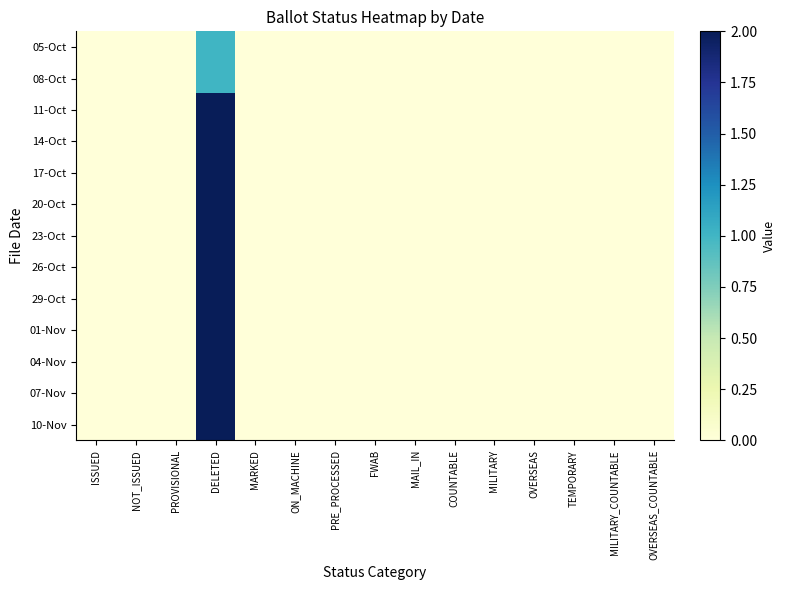

Reading left to right, extract all data points from this chart.

05-Oct: ISSUED=0	NOT_ISSUED=0	PROVISIONAL=0	DELETED=1	MARKED=0	ON_MACHINE=0	PRE_PROCESSED=0	FWAB=0	MAIL_IN=0	COUNTABLE=0	MILITARY=0	OVERSEAS=0	TEMPORARY=0	MILITARY_COUNTABLE=0	OVERSEAS_COUNTABLE=0
08-Oct: ISSUED=0	NOT_ISSUED=0	PROVISIONAL=0	DELETED=1	MARKED=0	ON_MACHINE=0	PRE_PROCESSED=0	FWAB=0	MAIL_IN=0	COUNTABLE=0	MILITARY=0	OVERSEAS=0	TEMPORARY=0	MILITARY_COUNTABLE=0	OVERSEAS_COUNTABLE=0
11-Oct: ISSUED=0	NOT_ISSUED=0	PROVISIONAL=0	DELETED=2	MARKED=0	ON_MACHINE=0	PRE_PROCESSED=0	FWAB=0	MAIL_IN=0	COUNTABLE=0	MILITARY=0	OVERSEAS=0	TEMPORARY=0	MILITARY_COUNTABLE=0	OVERSEAS_COUNTABLE=0
14-Oct: ISSUED=0	NOT_ISSUED=0	PROVISIONAL=0	DELETED=2	MARKED=0	ON_MACHINE=0	PRE_PROCESSED=0	FWAB=0	MAIL_IN=0	COUNTABLE=0	MILITARY=0	OVERSEAS=0	TEMPORARY=0	MILITARY_COUNTABLE=0	OVERSEAS_COUNTABLE=0
17-Oct: ISSUED=0	NOT_ISSUED=0	PROVISIONAL=0	DELETED=2	MARKED=0	ON_MACHINE=0	PRE_PROCESSED=0	FWAB=0	MAIL_IN=0	COUNTABLE=0	MILITARY=0	OVERSEAS=0	TEMPORARY=0	MILITARY_COUNTABLE=0	OVERSEAS_COUNTABLE=0
20-Oct: ISSUED=0	NOT_ISSUED=0	PROVISIONAL=0	DELETED=2	MARKED=0	ON_MACHINE=0	PRE_PROCESSED=0	FWAB=0	MAIL_IN=0	COUNTABLE=0	MILITARY=0	OVERSEAS=0	TEMPORARY=0	MILITARY_COUNTABLE=0	OVERSEAS_COUNTABLE=0
23-Oct: ISSUED=0	NOT_ISSUED=0	PROVISIONAL=0	DELETED=2	MARKED=0	ON_MACHINE=0	PRE_PROCESSED=0	FWAB=0	MAIL_IN=0	COUNTABLE=0	MILITARY=0	OVERSEAS=0	TEMPORARY=0	MILITARY_COUNTABLE=0	OVERSEAS_COUNTABLE=0
26-Oct: ISSUED=0	NOT_ISSUED=0	PROVISIONAL=0	DELETED=2	MARKED=0	ON_MACHINE=0	PRE_PROCESSED=0	FWAB=0	MAIL_IN=0	COUNTABLE=0	MILITARY=0	OVERSEAS=0	TEMPORARY=0	MILITARY_COUNTABLE=0	OVERSEAS_COUNTABLE=0
29-Oct: ISSUED=0	NOT_ISSUED=0	PROVISIONAL=0	DELETED=2	MARKED=0	ON_MACHINE=0	PRE_PROCESSED=0	FWAB=0	MAIL_IN=0	COUNTABLE=0	MILITARY=0	OVERSEAS=0	TEMPORARY=0	MILITARY_COUNTABLE=0	OVERSEAS_COUNTABLE=0
01-Nov: ISSUED=0	NOT_ISSUED=0	PROVISIONAL=0	DELETED=2	MARKED=0	ON_MACHINE=0	PRE_PROCESSED=0	FWAB=0	MAIL_IN=0	COUNTABLE=0	MILITARY=0	OVERSEAS=0	TEMPORARY=0	MILITARY_COUNTABLE=0	OVERSEAS_COUNTABLE=0
04-Nov: ISSUED=0	NOT_ISSUED=0	PROVISIONAL=0	DELETED=2	MARKED=0	ON_MACHINE=0	PRE_PROCESSED=0	FWAB=0	MAIL_IN=0	COUNTABLE=0	MILITARY=0	OVERSEAS=0	TEMPORARY=0	MILITARY_COUNTABLE=0	OVERSEAS_COUNTABLE=0
07-Nov: ISSUED=0	NOT_ISSUED=0	PROVISIONAL=0	DELETED=2	MARKED=0	ON_MACHINE=0	PRE_PROCESSED=0	FWAB=0	MAIL_IN=0	COUNTABLE=0	MILITARY=0	OVERSEAS=0	TEMPORARY=0	MILITARY_COUNTABLE=0	OVERSEAS_COUNTABLE=0
10-Nov: ISSUED=0	NOT_ISSUED=0	PROVISIONAL=0	DELETED=2	MARKED=0	ON_MACHINE=0	PRE_PROCESSED=0	FWAB=0	MAIL_IN=0	COUNTABLE=0	MILITARY=0	OVERSEAS=0	TEMPORARY=0	MILITARY_COUNTABLE=0	OVERSEAS_COUNTABLE=0